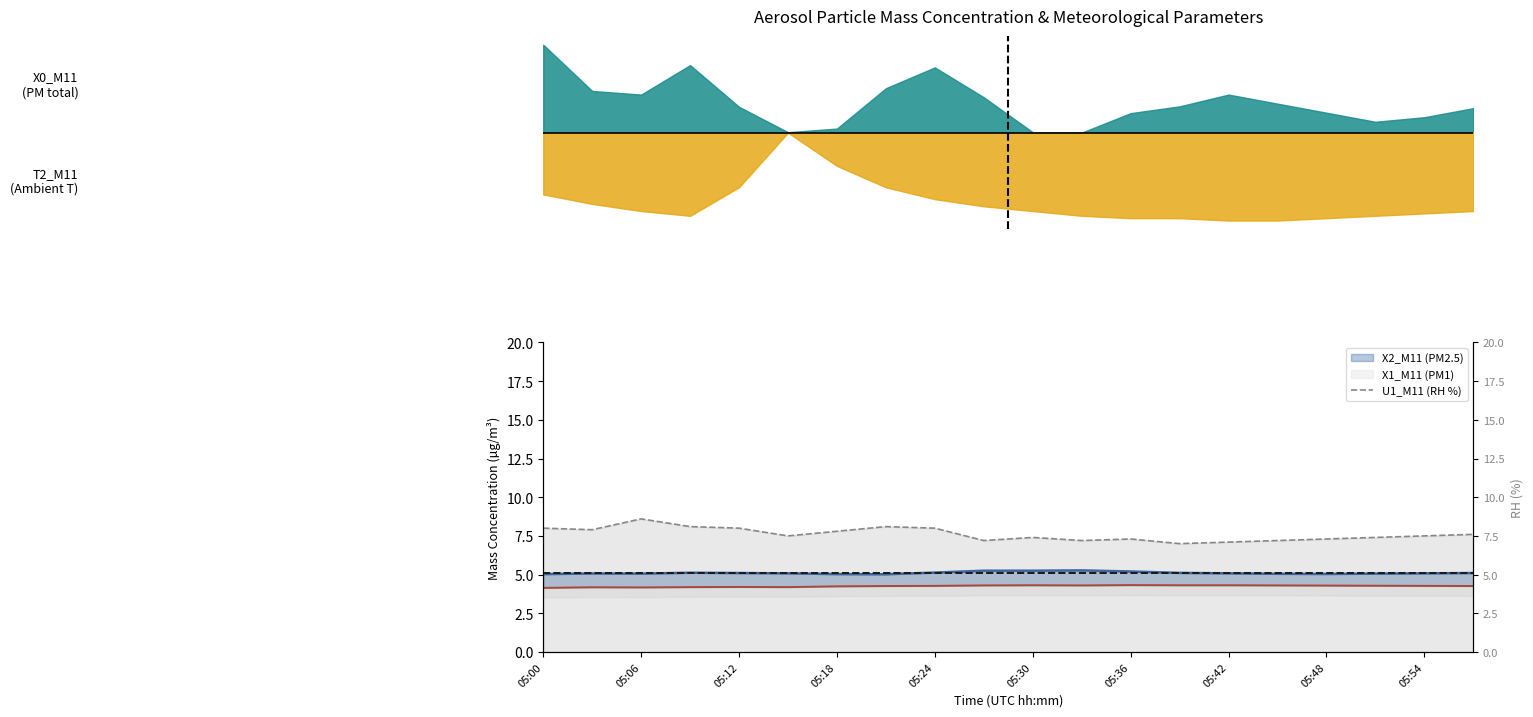

What is the sum of all values?

152.2